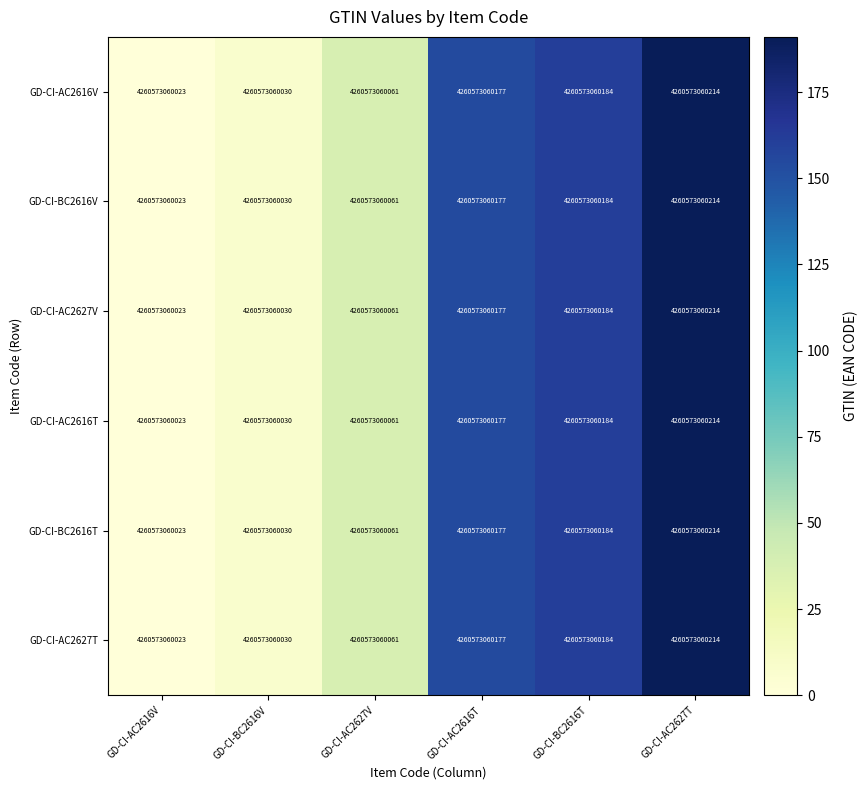

List the series in order of their peak value, lowest first.

GD-CI-AC2616V, GD-CI-BC2616V, GD-CI-AC2627V, GD-CI-AC2616T, GD-CI-BC2616T, GD-CI-AC2627T